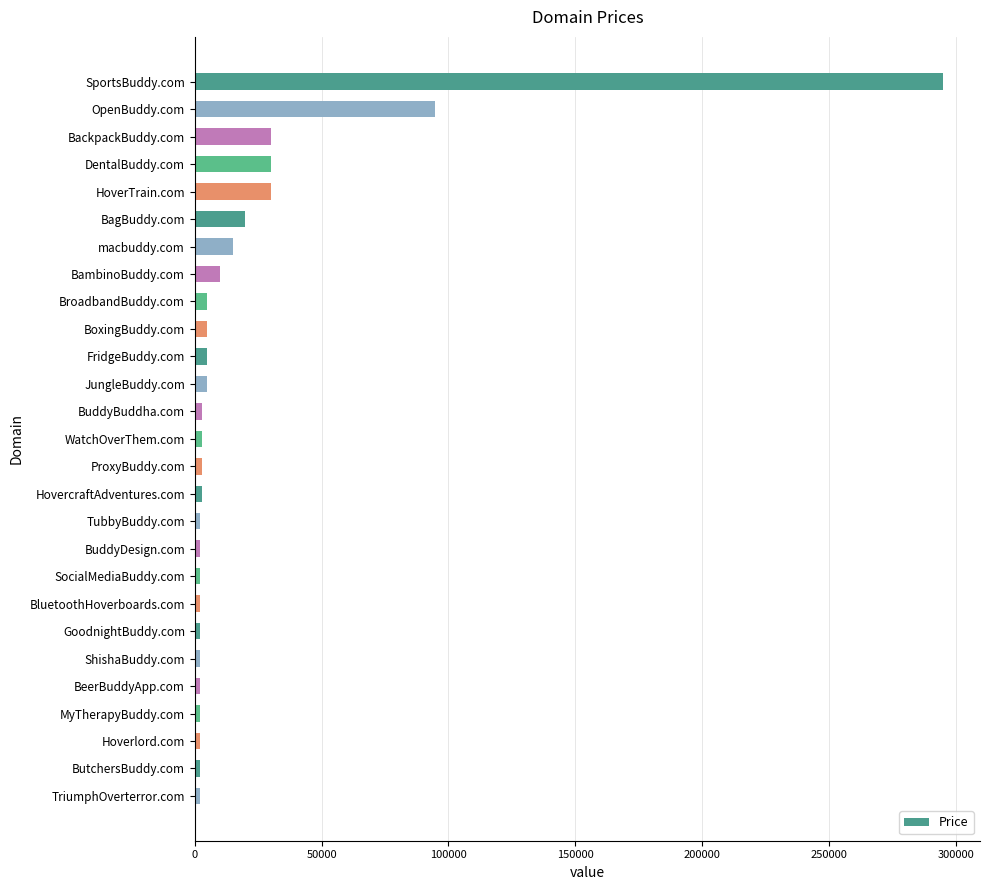

What is the sum of all values?

575976